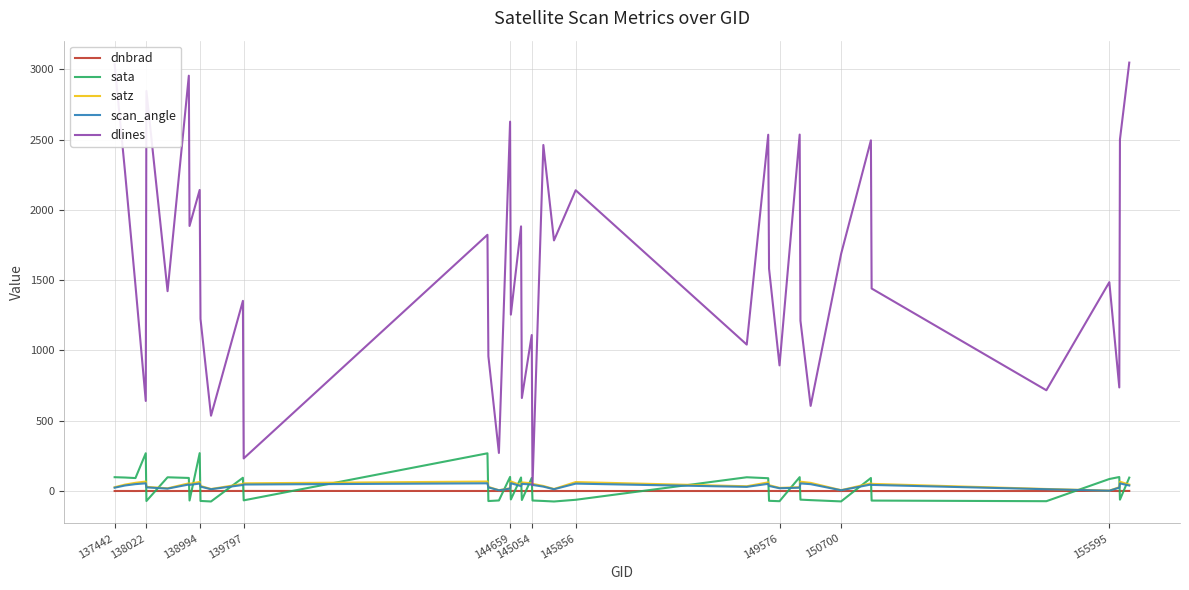

Which series has the largest total across all categories?

dlines